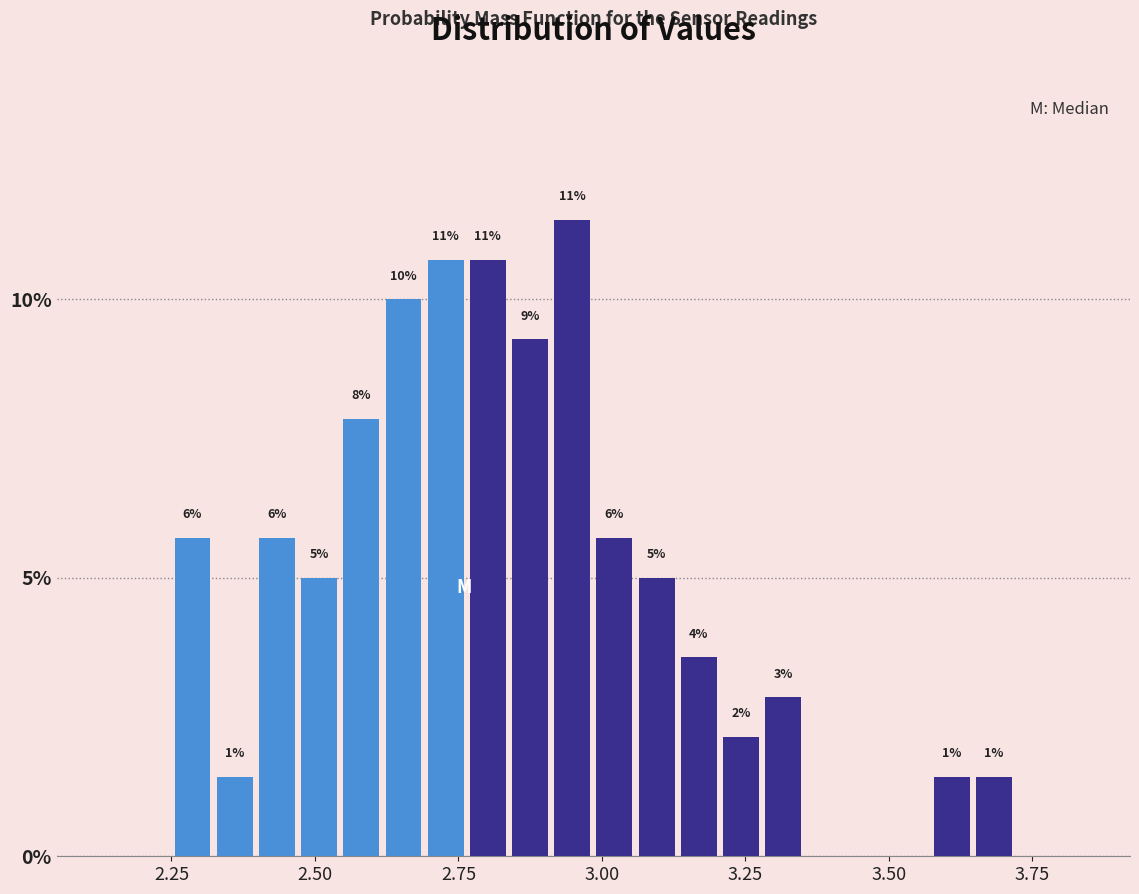

Around what value on the x-axis is the tallest bar? Give the approximate position of its centre, as read against the axis.

2.95